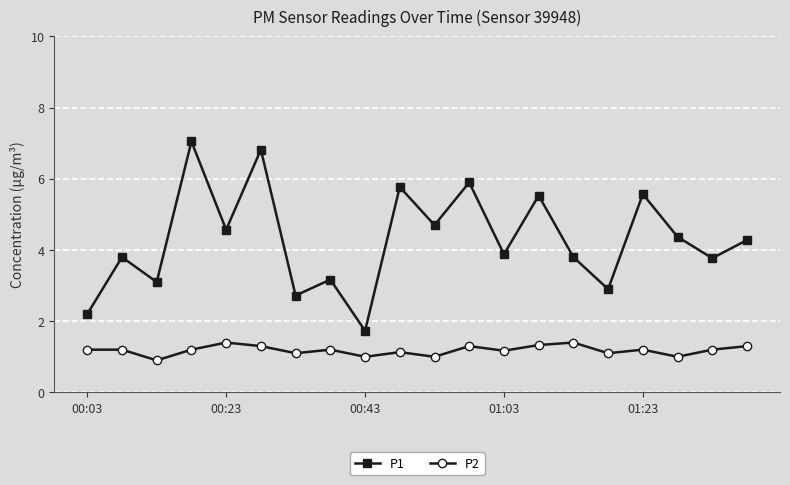

Which series has the largest total across all categories?

P1